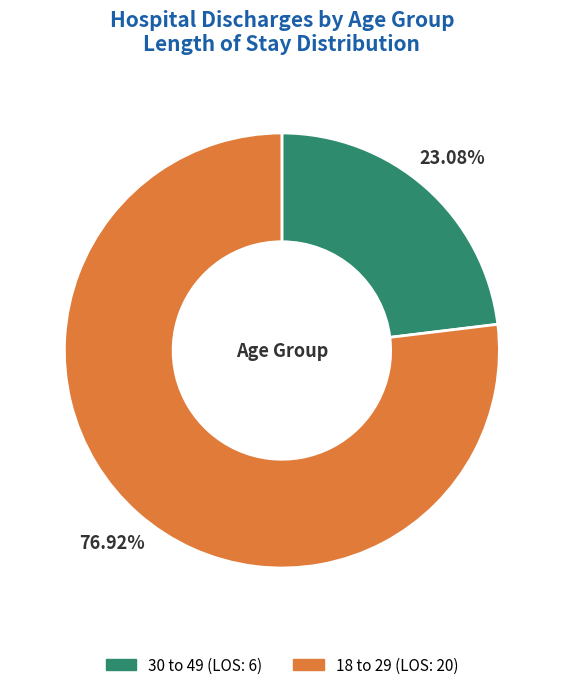

How many segments does this pie chart have?

2